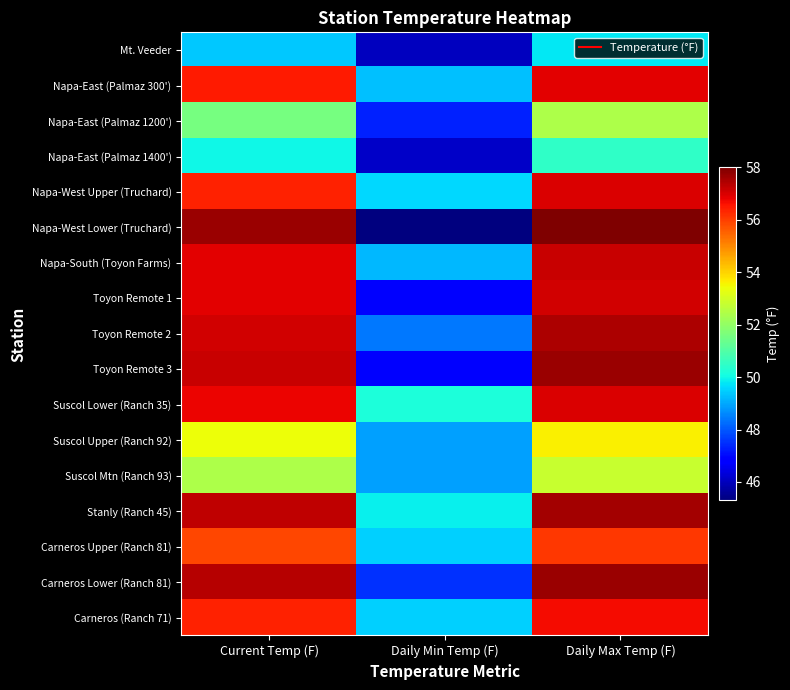

Which series has the widest spread of values?

Napa-West Lower (Truchard)